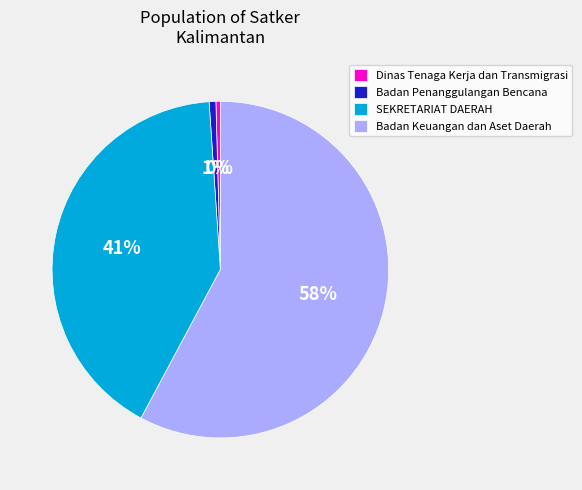

Is it true that SEKRETARIAT DAERAH is 41% of the pie?

True